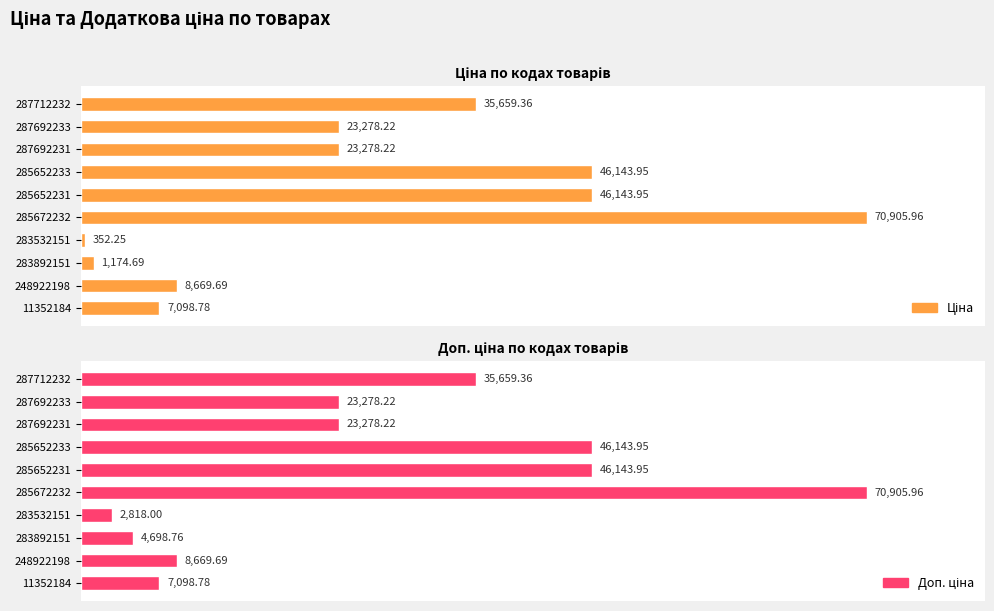

How many data points in Доп. ціна are less than 23278?

4